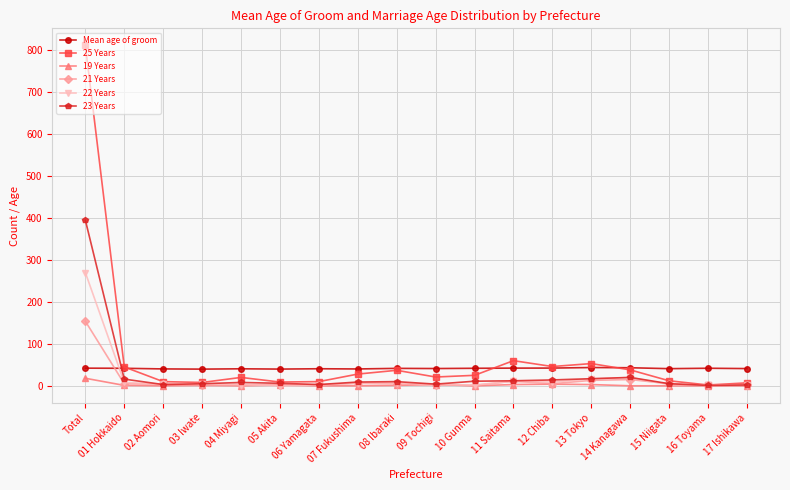

Is this an area chart (filled region under the line)?

No